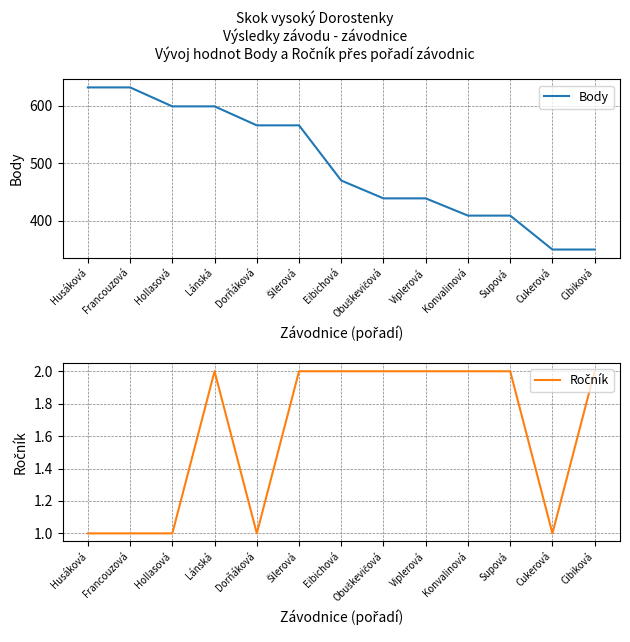

What is the difference between the second highest and minimum values in the Ročník series?

1